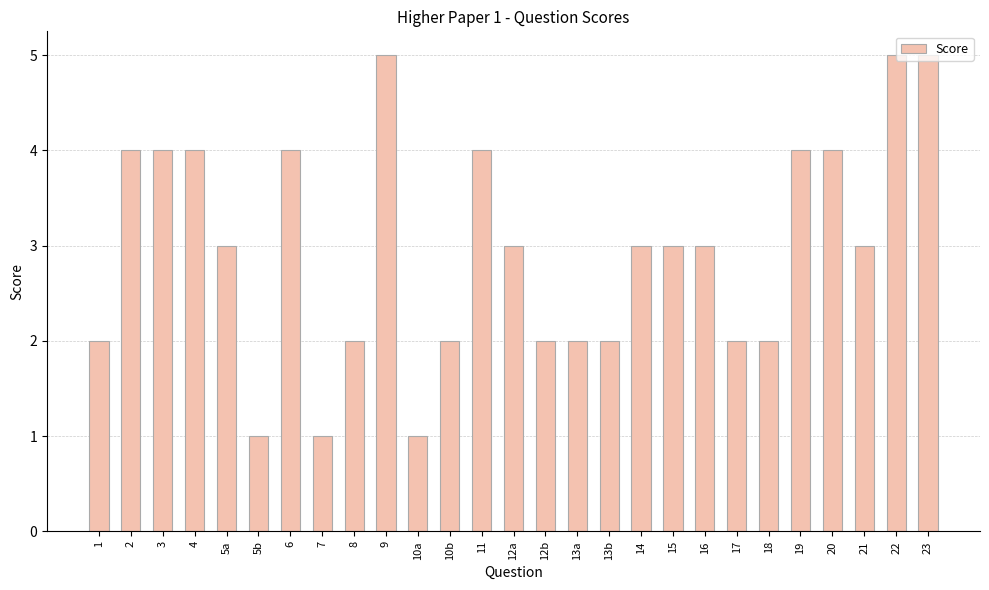

The chart shows a value of 1 at 5b. True or false?

True